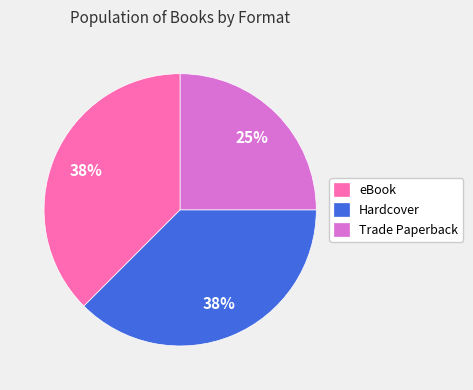

How many segments does this pie chart have?

3